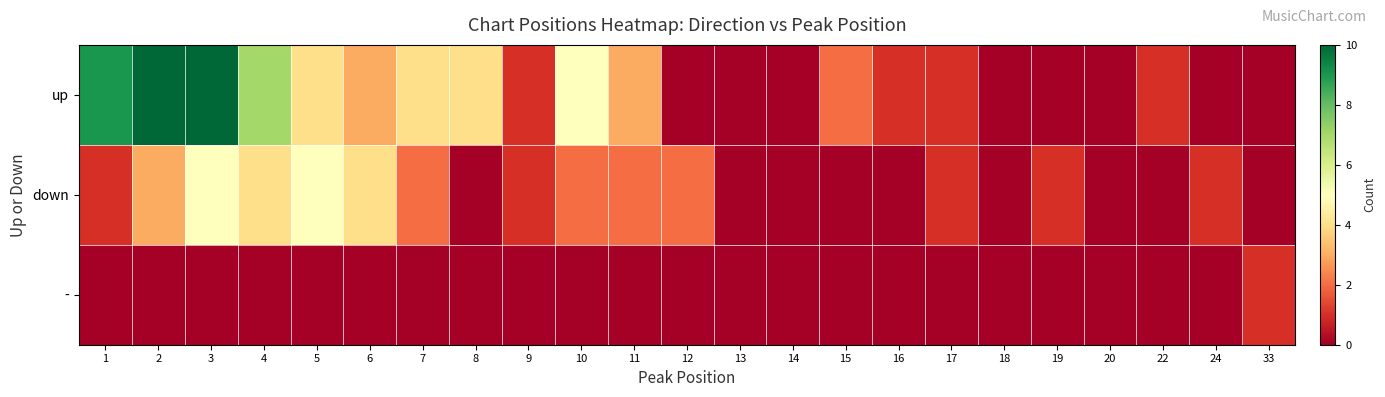

Between 1 and 6, which series saw the biggest shift?

up